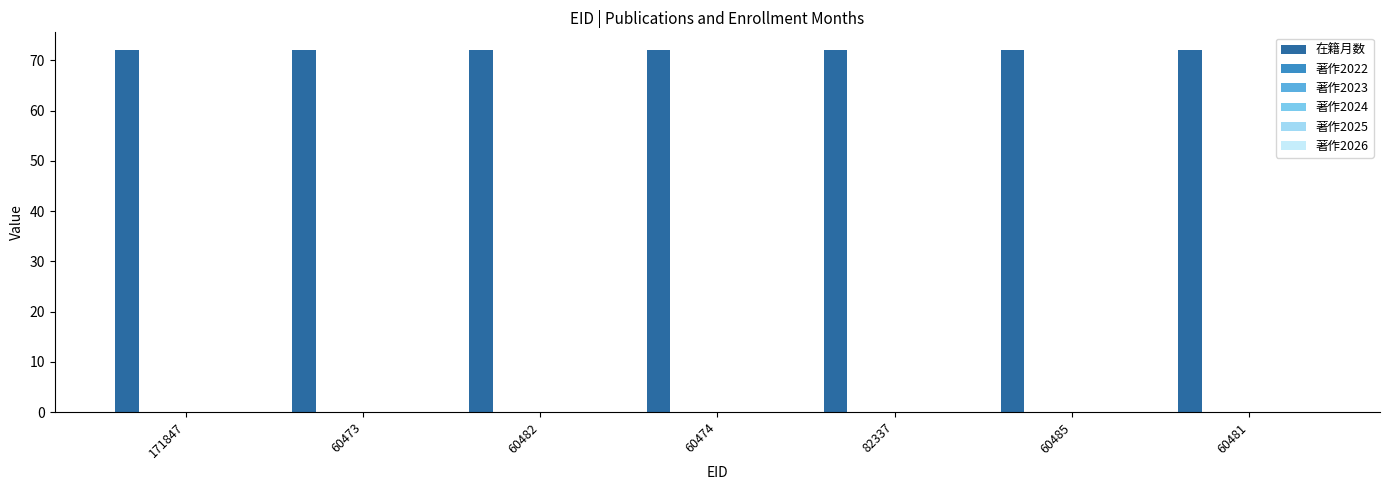

How many categories are shown in the chart?

7